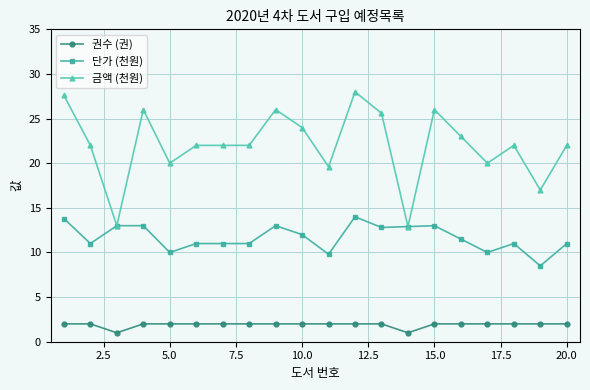

True or false: 금액 (천원) has more than 1 points higher than both neighbors.

True